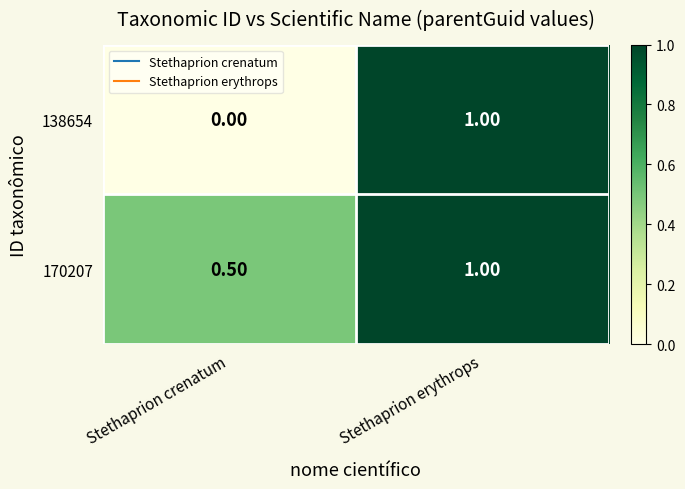

Which series changed the most between Stethaprion crenatum and Stethaprion erythrops?

138654